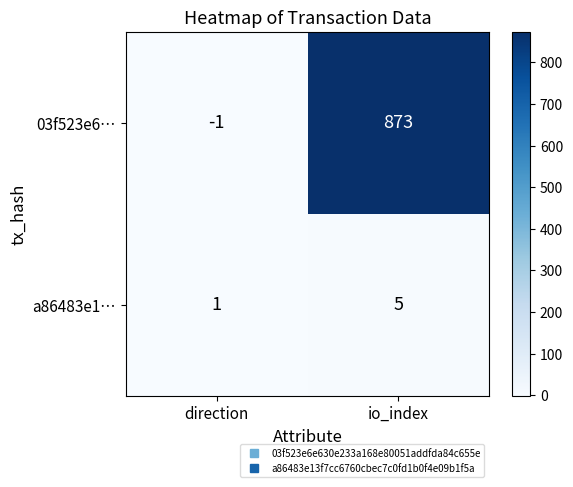

At which category is the sum across all series the highest?

io_index